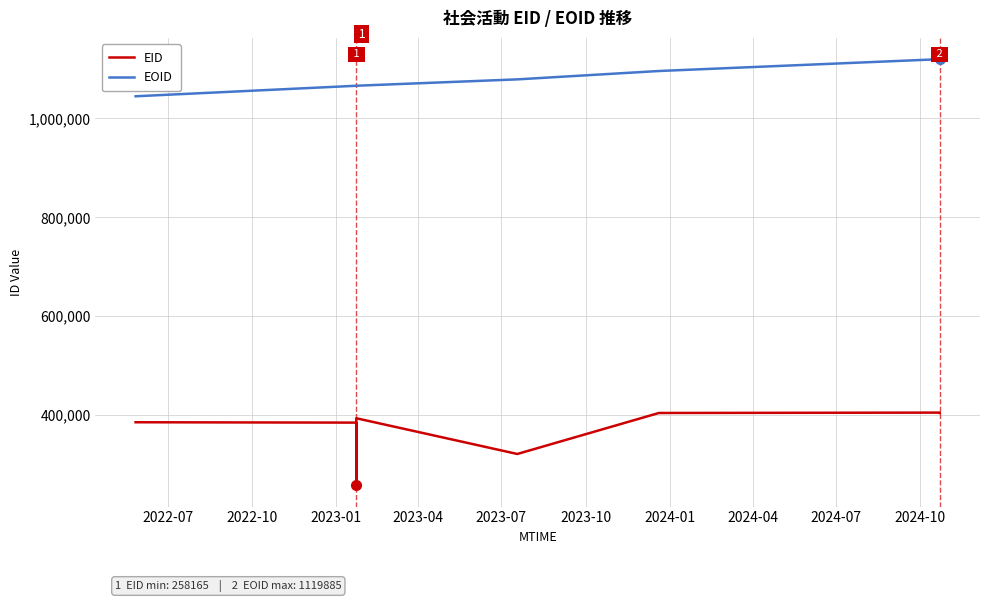

What is the smallest value displayed?

258165